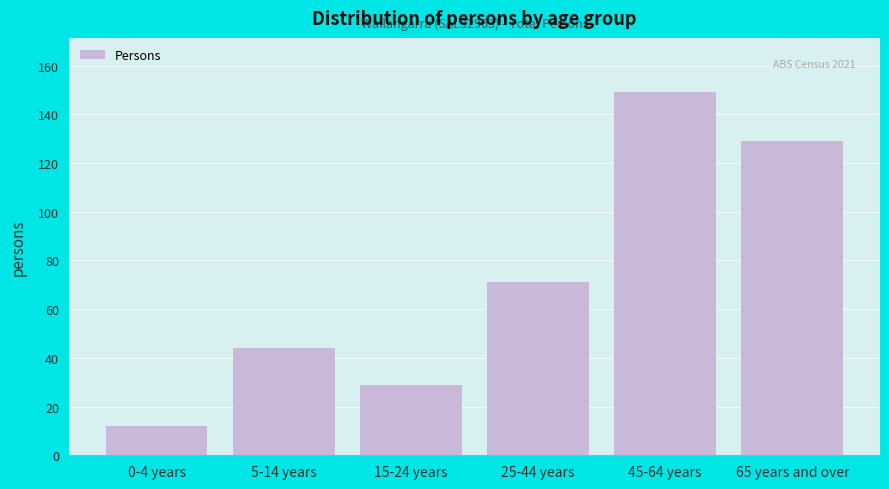

Reading right to left, what are all the values shown in this chart?

129	149	71	29	44	12